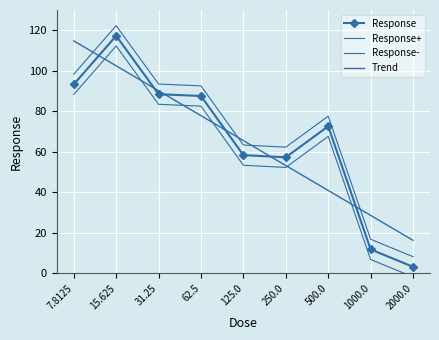

What is the sum of all Response values?

589.6